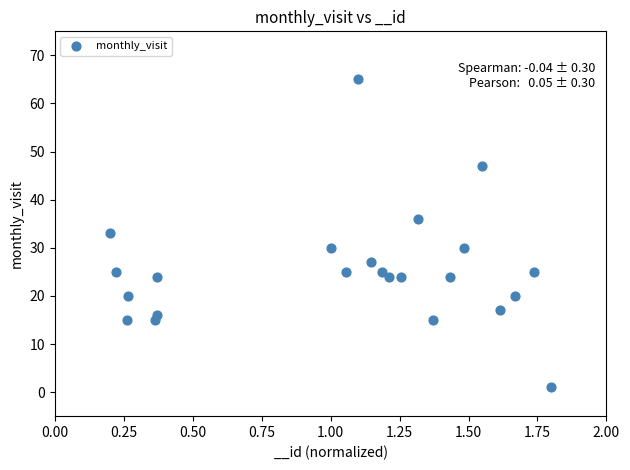

What is the range of Y values (max minus min)?

64